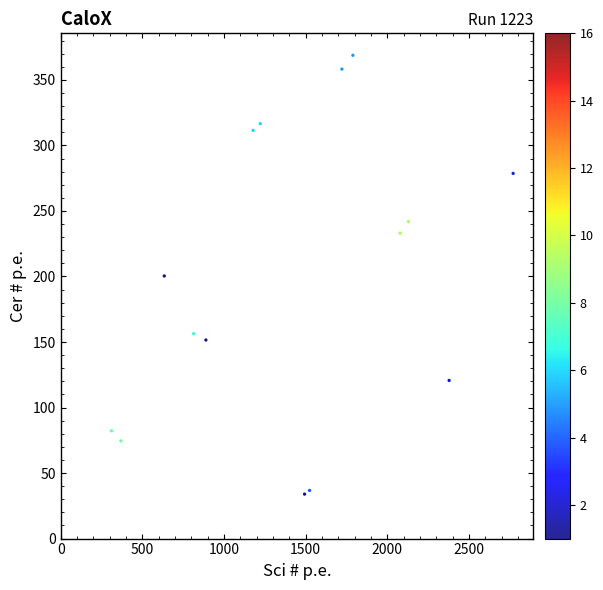

What is the range of X values (max minus min)?

2460.2